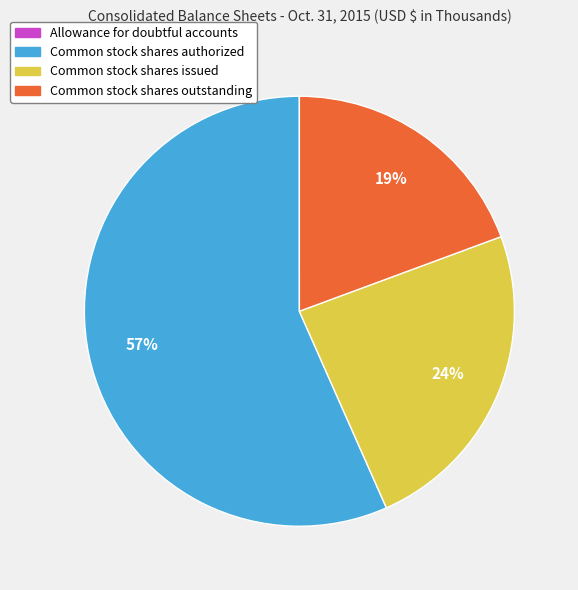

Is the sum of Common stock shares issued and Common stock shares authorized greater than half?

Yes